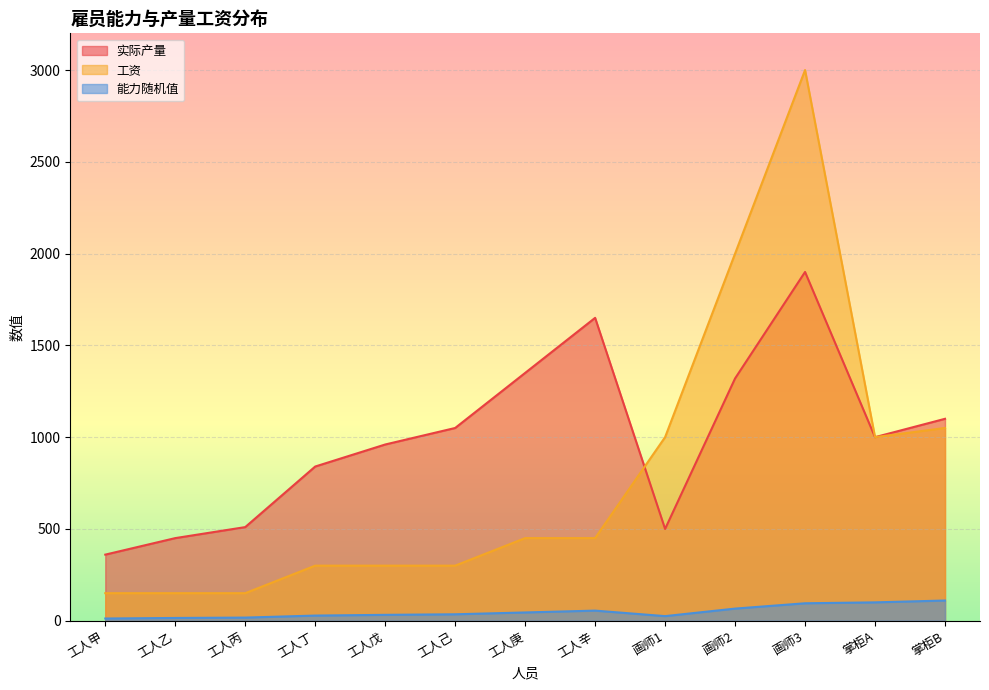

Does the chart display data point markers on the line(s)?

No